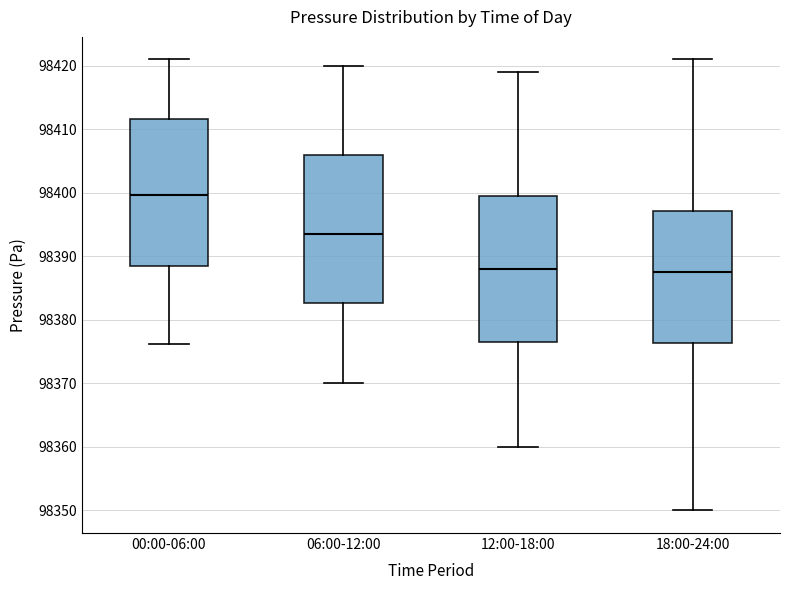

Reading left to right, read every box against the y-axis: the position of its median line, the range the box covers, and the ends of its whiskers. The values are not printed on the chart, so give them approximately, as read against the axis.

00:00-06:00: median 98400, box 98389 to 98412, whiskers 98376 to 98421
06:00-12:00: median 98394, box 98383 to 98406, whiskers 98370 to 98420
12:00-18:00: median 98388, box 98377 to 98400, whiskers 98360 to 98419
18:00-24:00: median 98388, box 98376 to 98397, whiskers 98350 to 98421